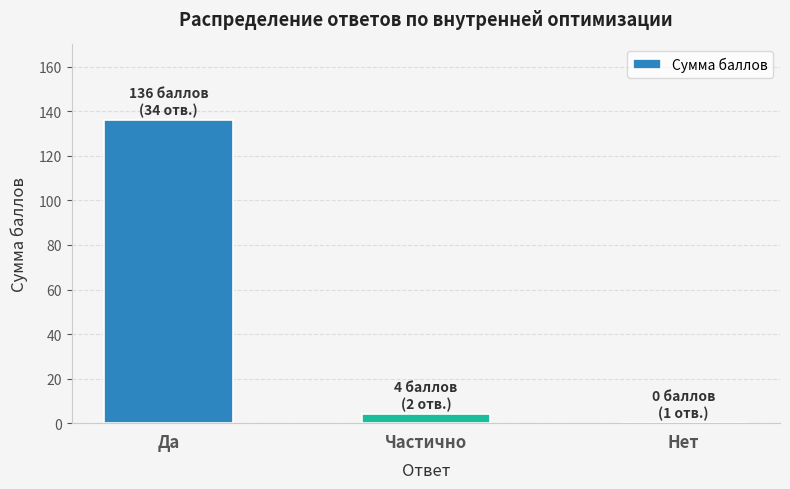

What is the sum of the values at Частично and Да?

140